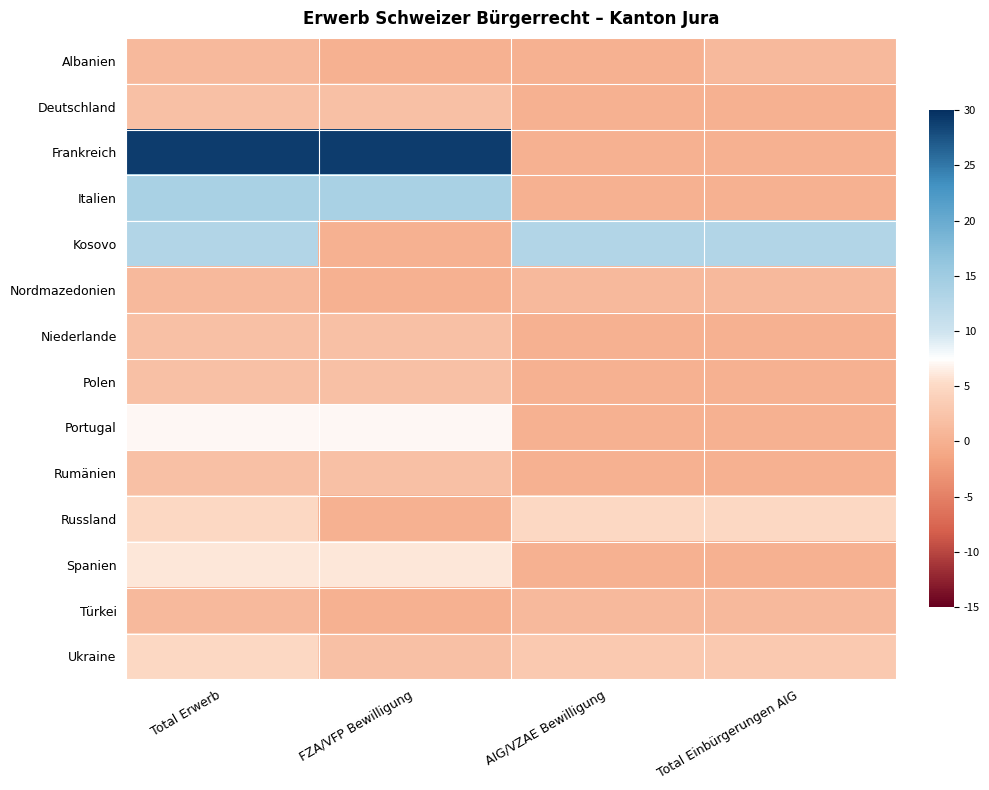

Between FZA/VFP Bewilligung and Total Erwerb, which is larger?

Total Erwerb